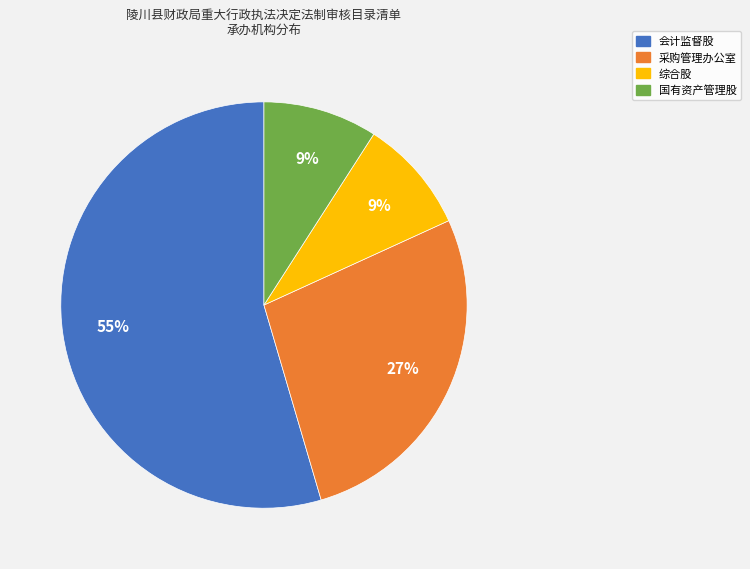

Which has a higher value, 综合股 or 会计监督股?

会计监督股